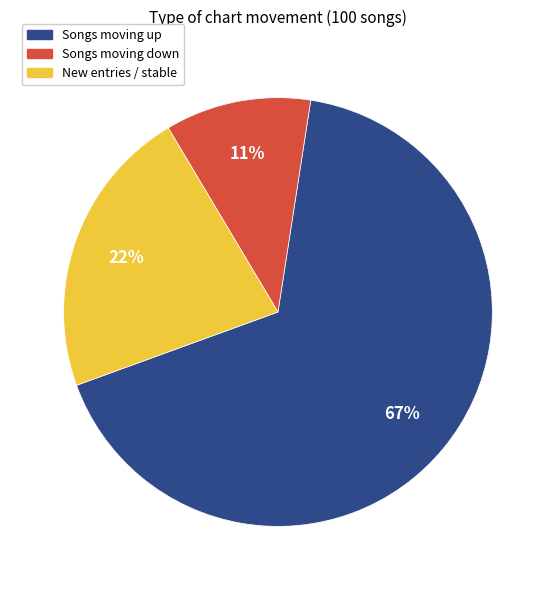

Rank the categories by value from lowest to highest.

Songs moving down, New entries / stable, Songs moving up